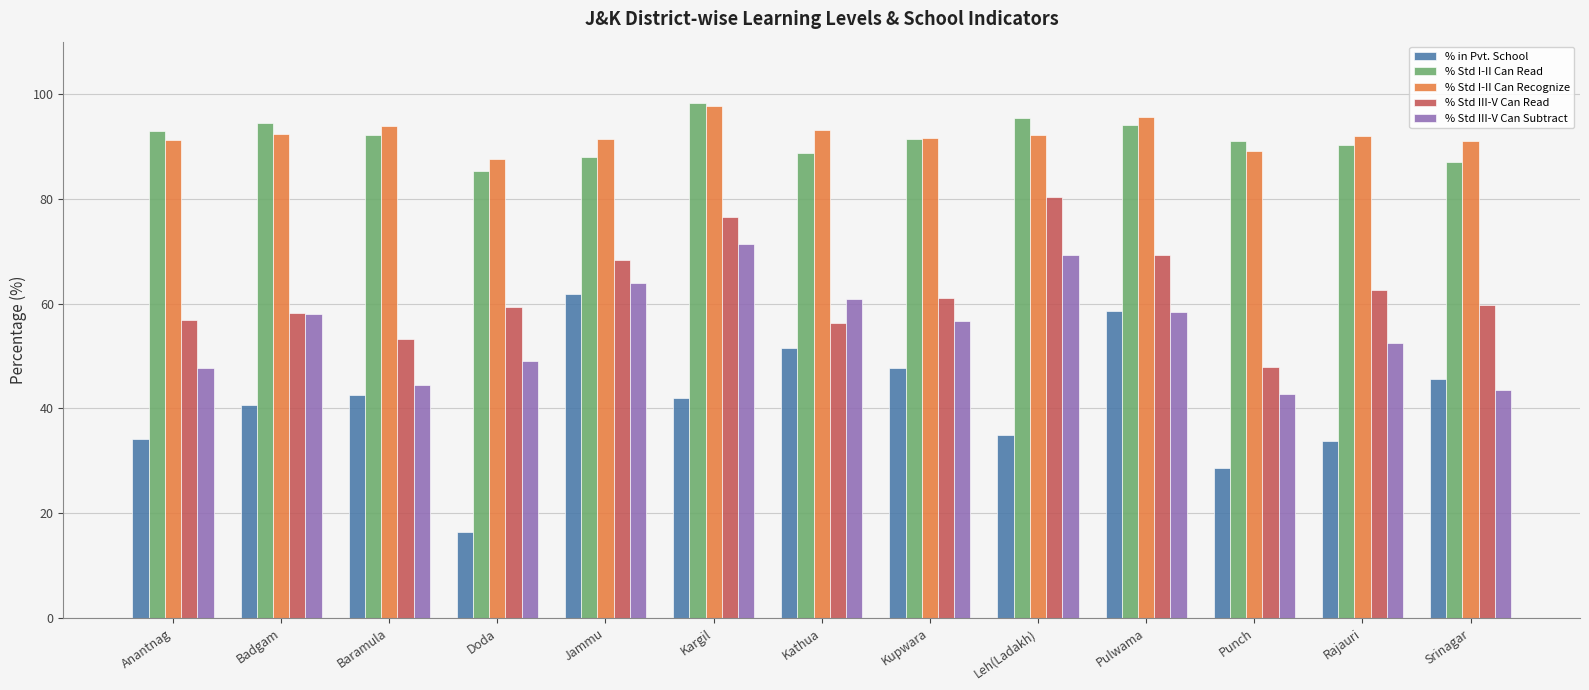

True or false: % in Pvt. School has a value of 45.7 at Srinagar.

True